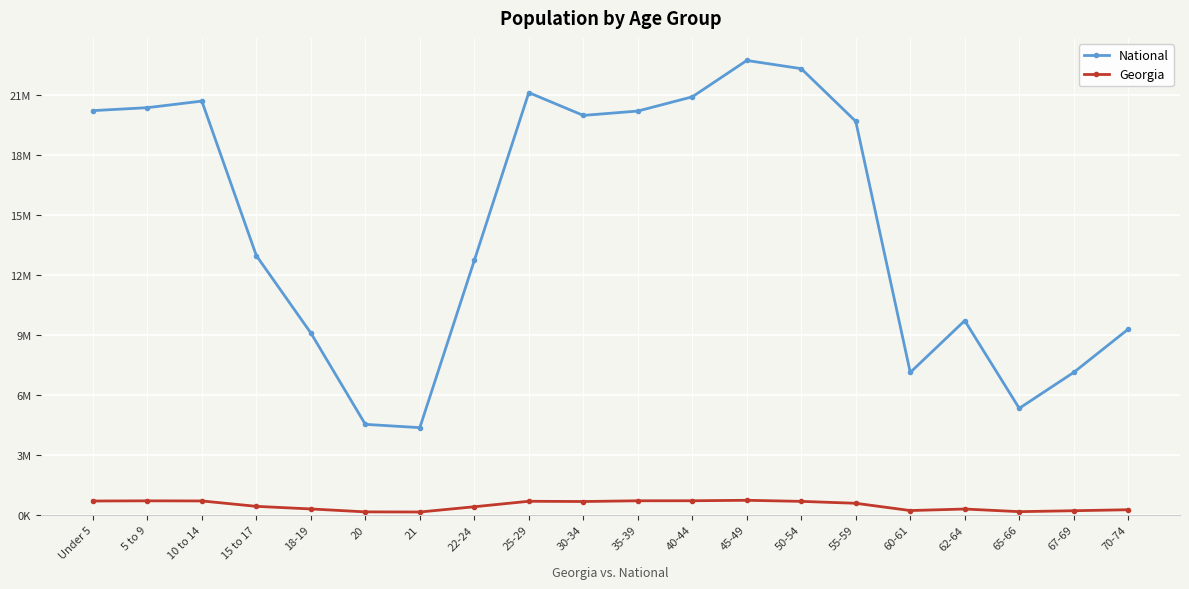

Is this an area chart (filled region under the line)?

No